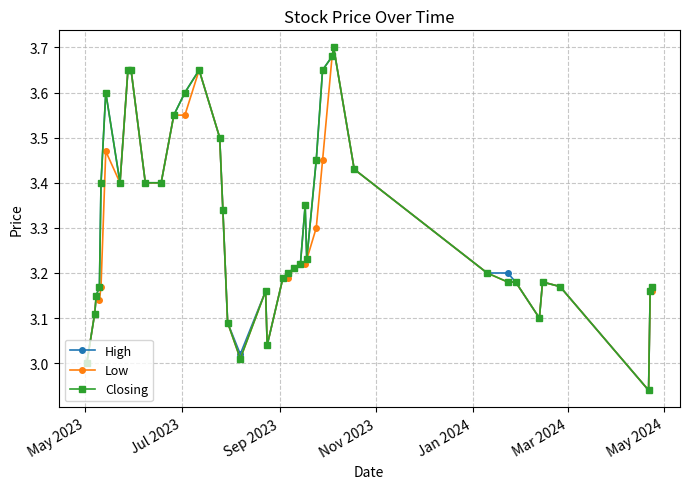

True or false: High has more than 0 points higher than both neighbors.

True